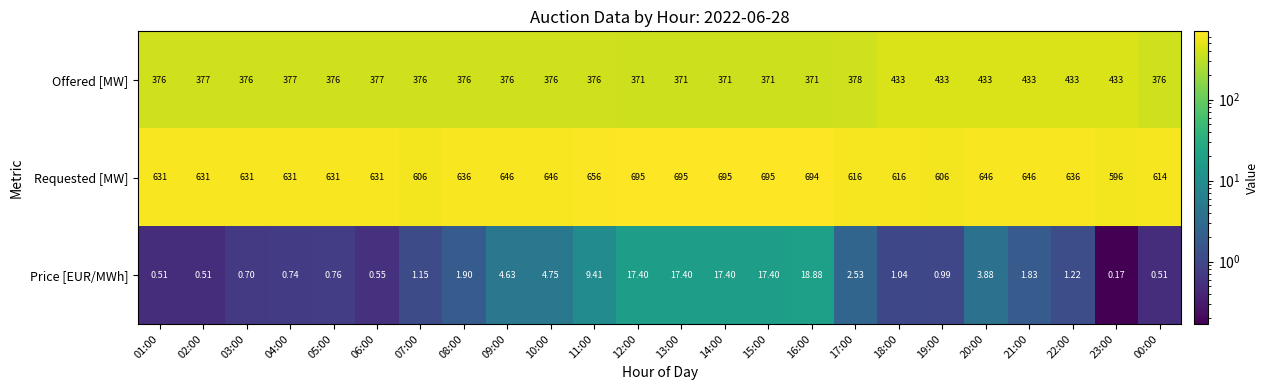

How many data points in Price [EUR/MWh] are less than 1?

9